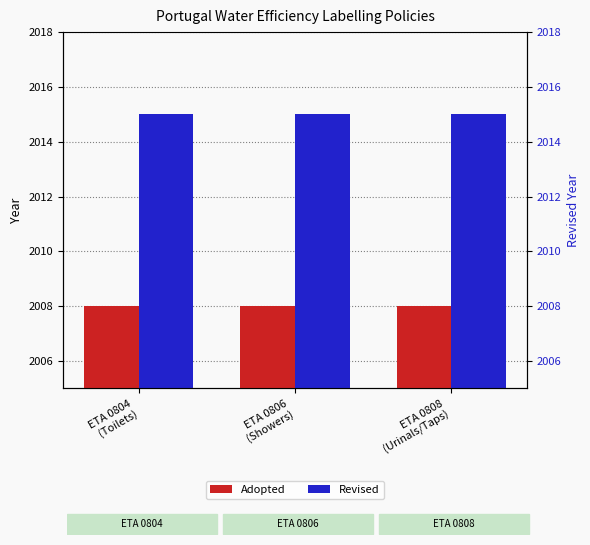

Does the chart contain stacked bars?

No